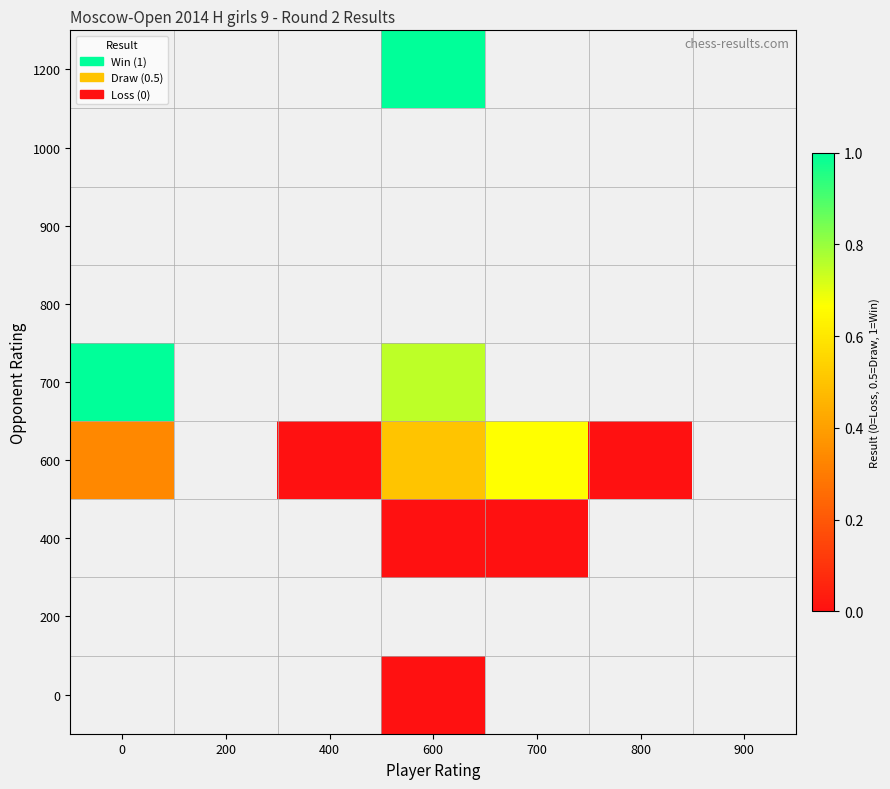

What is the spread (max minus min) of values at 600?

1.0